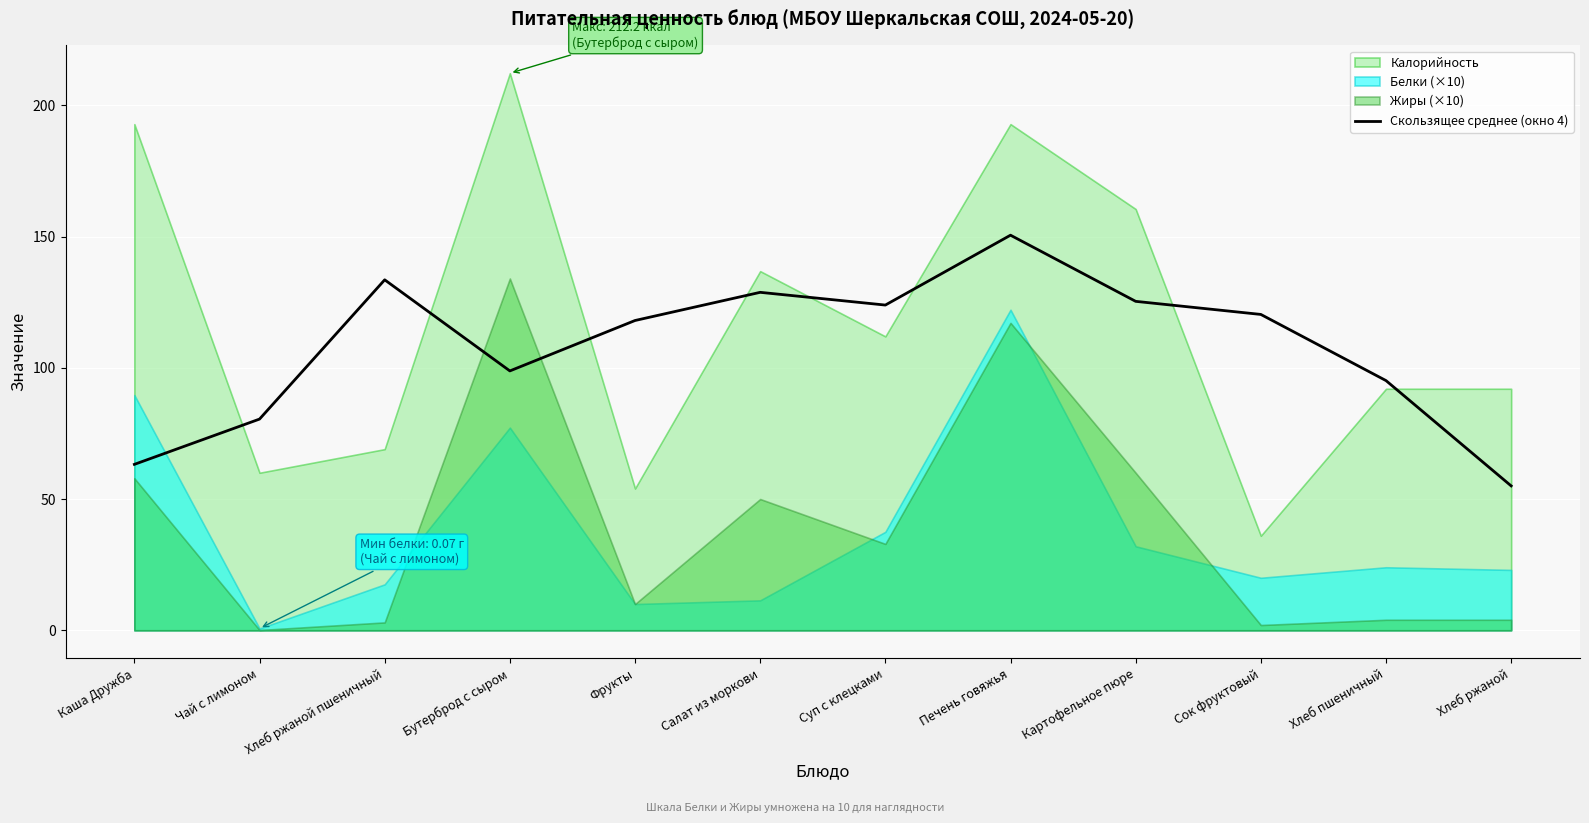

What is the label of the 2nd point from the right?

Хлеб пшеничный